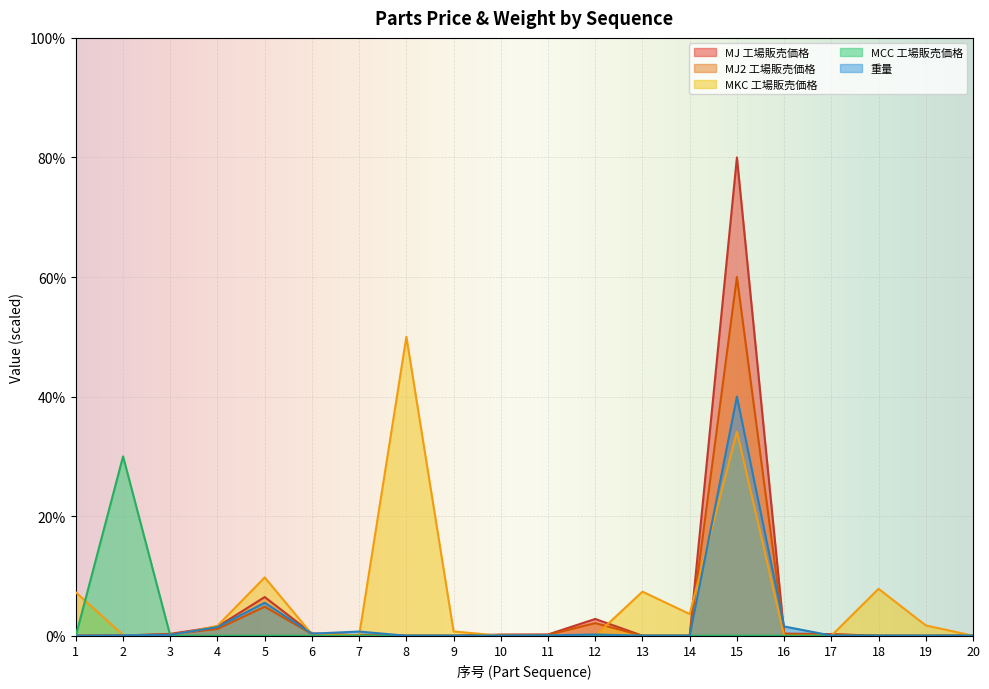

Rank the series by their average value, from highest to lowest.

MKC 工場販売価格, MJ 工場販売価格, MJ2 工場販売価格, 重量, MCC 工場販売価格